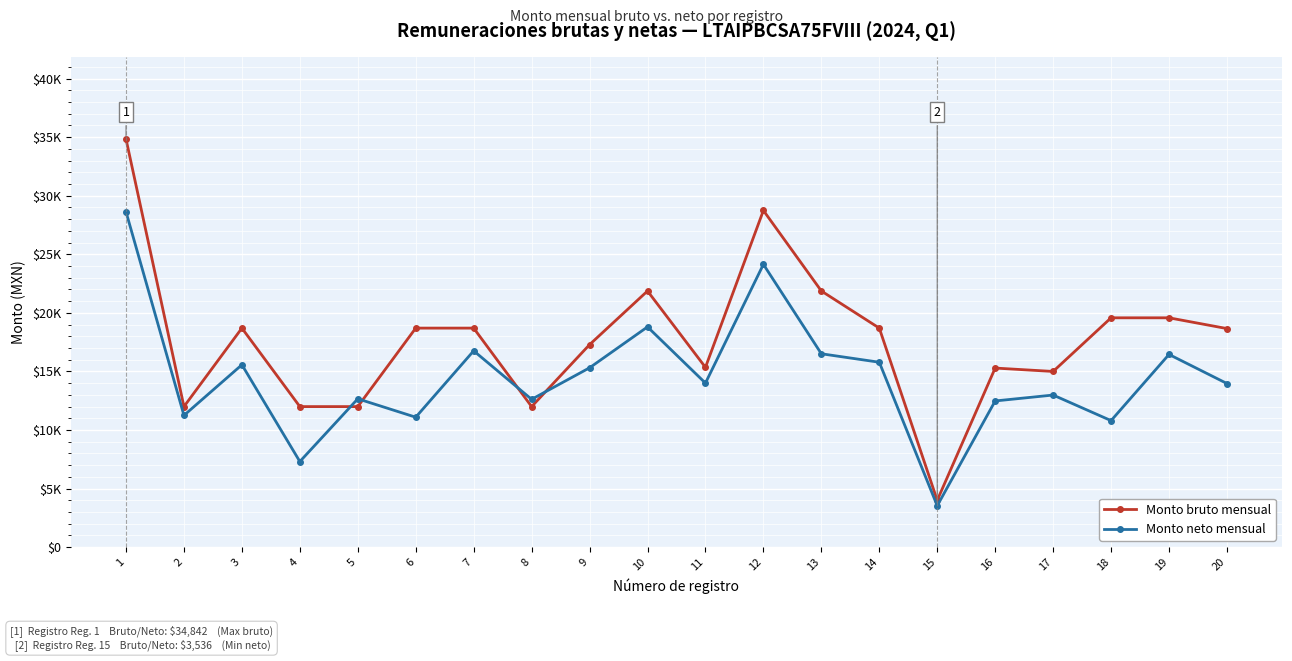

Rank the series by their average value, from lowest to highest.

Monto neto mensual, Monto bruto mensual